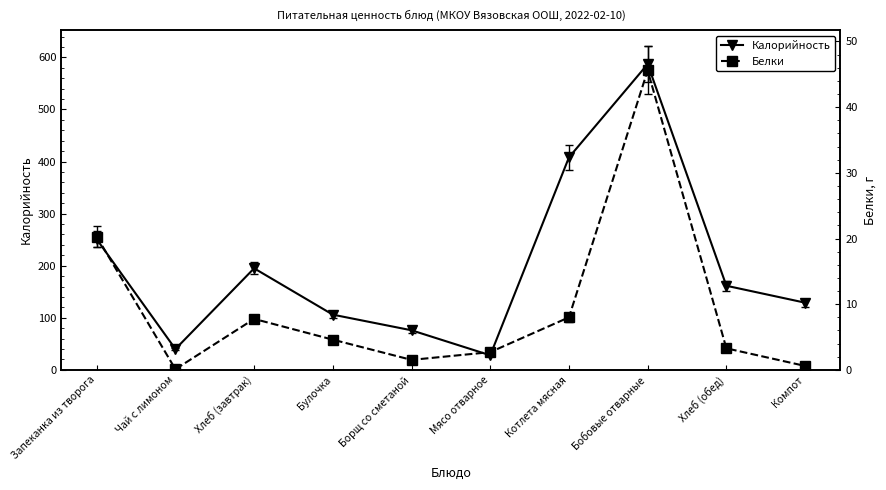

True or false: Белки and Калорийность intersect in this chart.

False